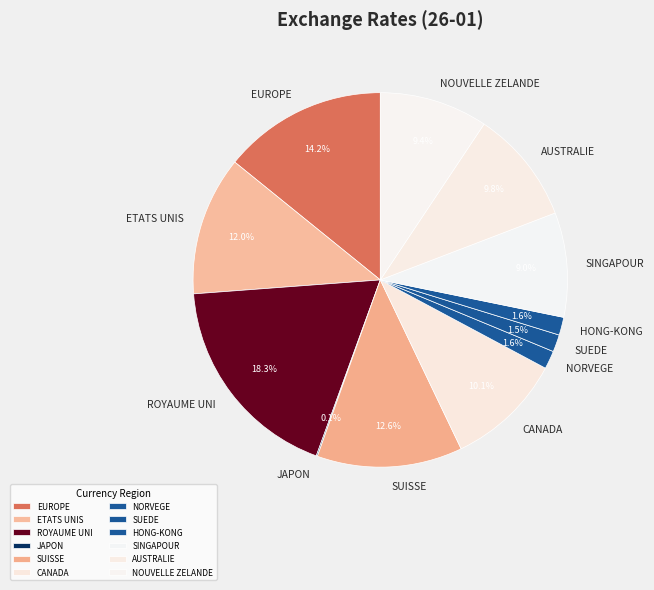

What is the largest slice in the pie chart?

ROYAUME UNI